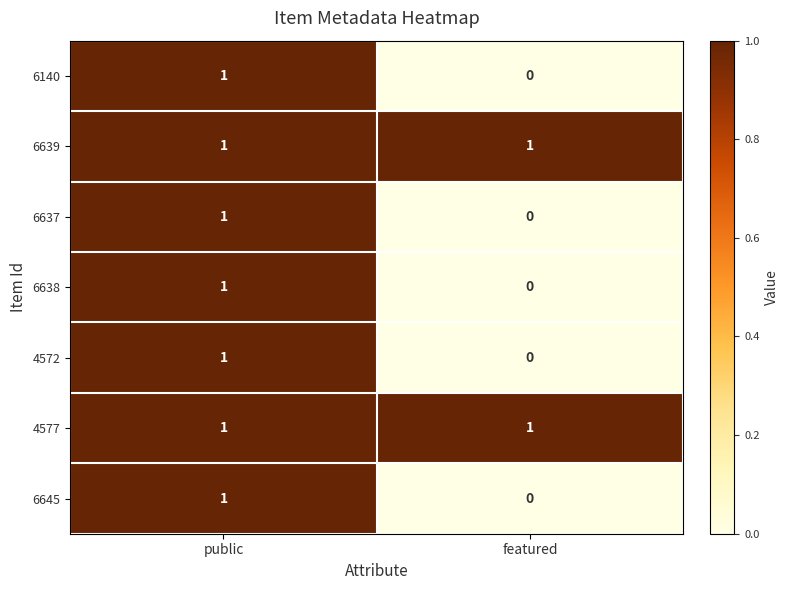

Is it true that 6645 equals 0 at public?

False